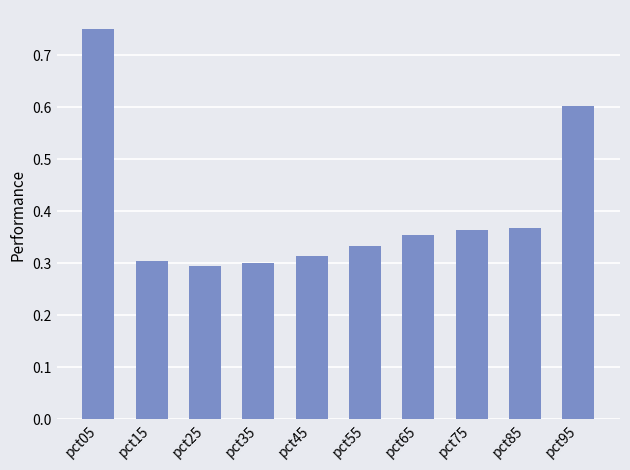

Count the values in the range 0 to 1.

10